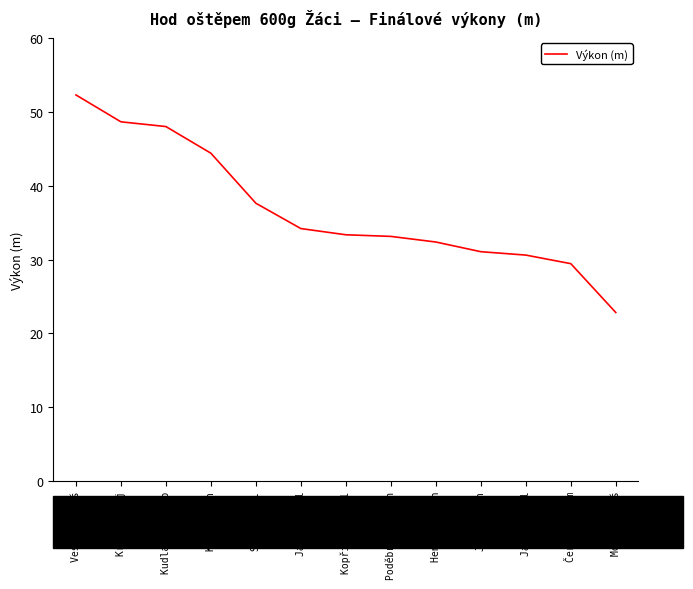

At which category does the chart reach its minimum across all series?

Mogg Matyáš